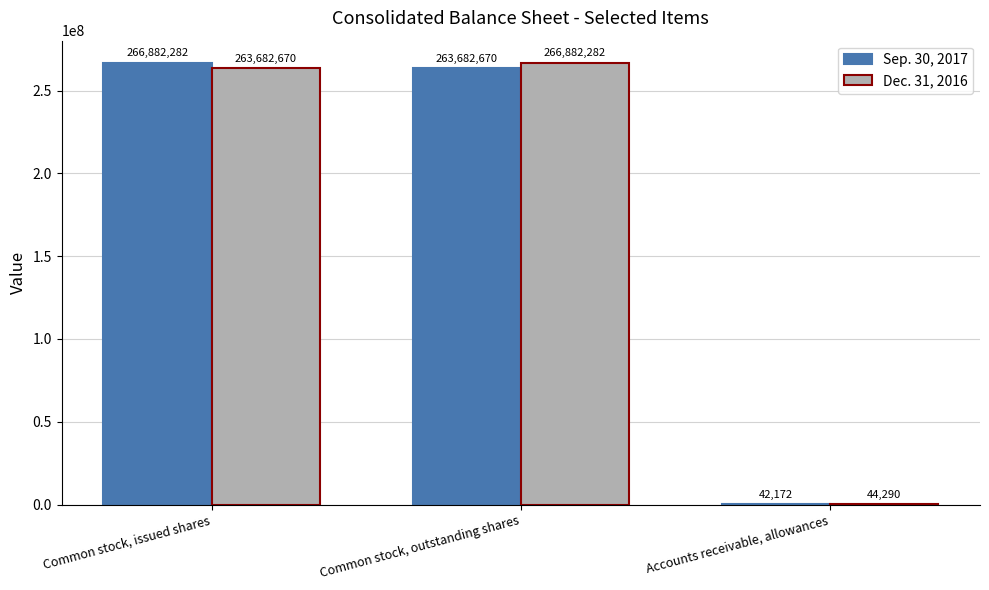

At which label does Sep. 30, 2017 reach its peak?

Common stock, issued shares